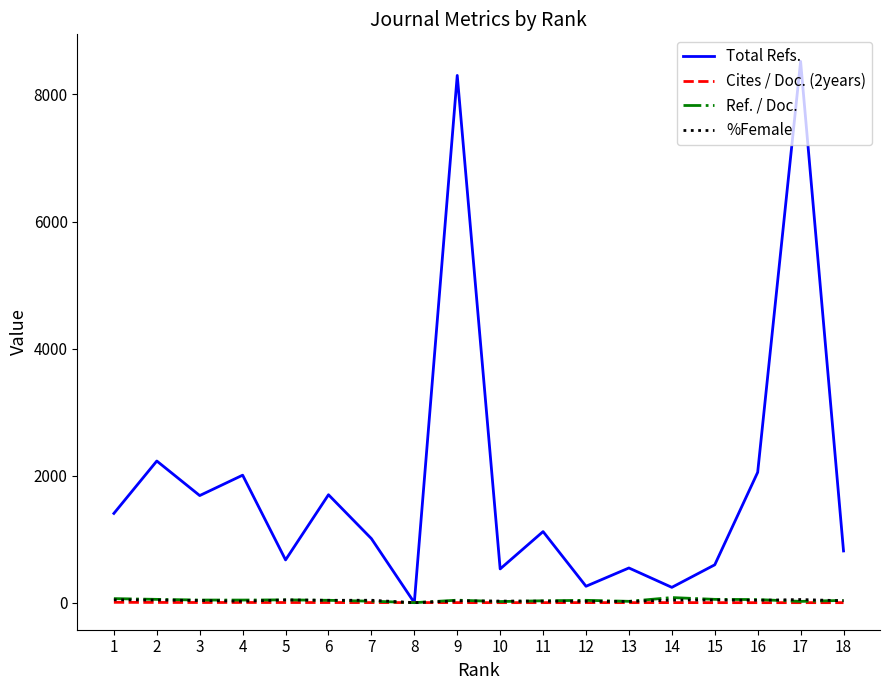

Which series has the largest total across all categories?

Total Refs.